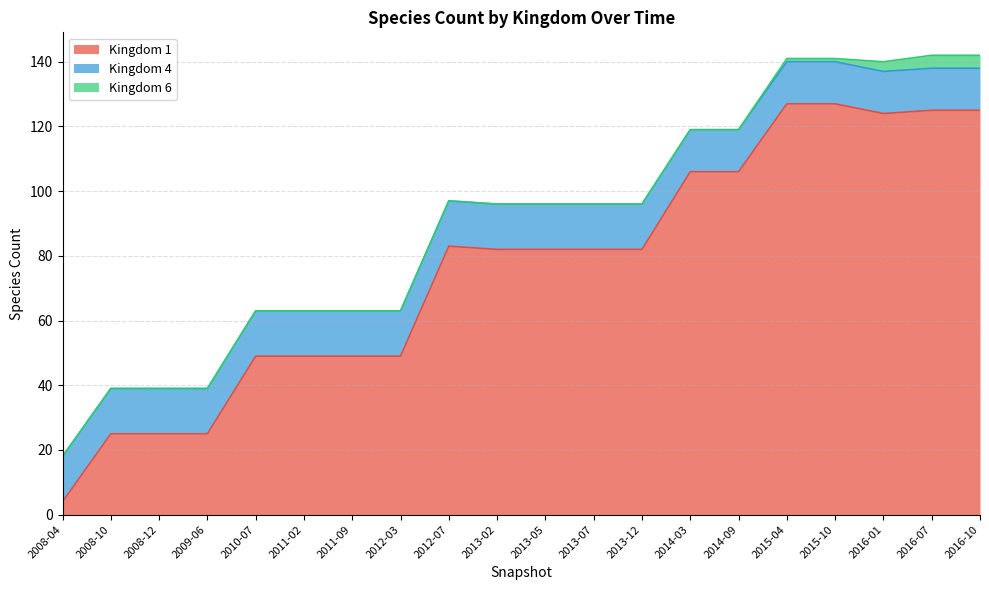

At how many categories does at least one series exceed 71?

12